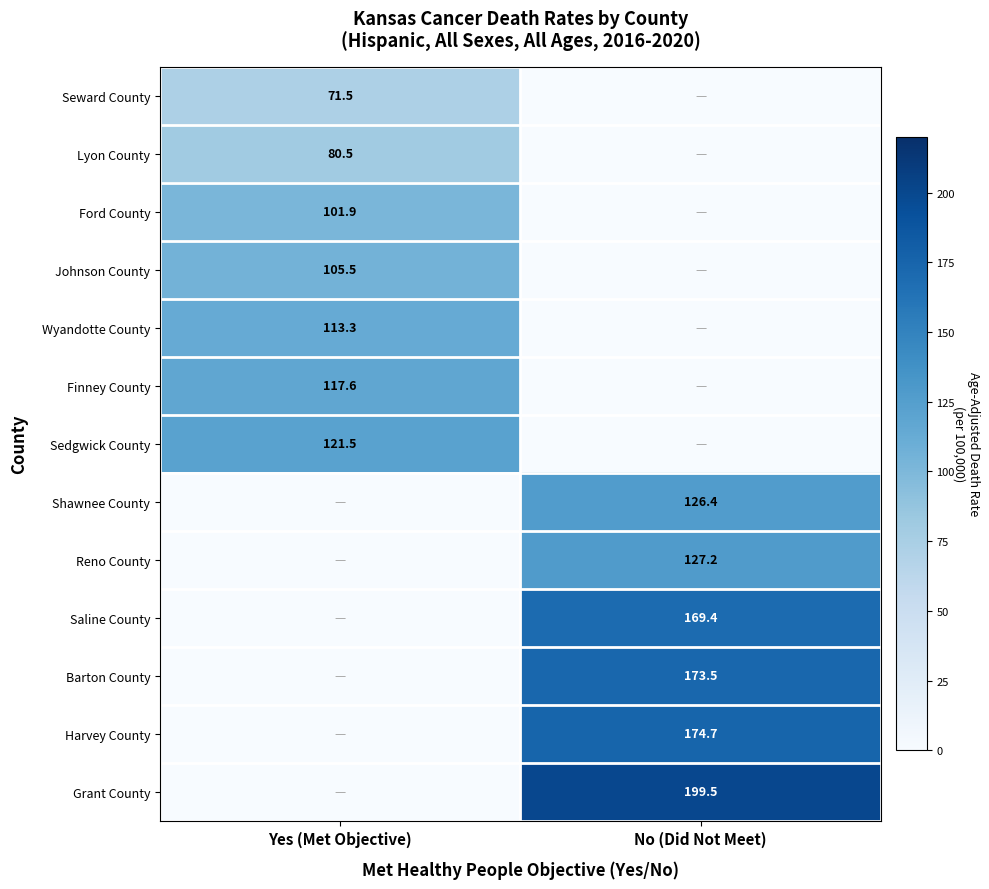

Is it true that Reno County equals 174.0 at No (Did Not Meet)?

False